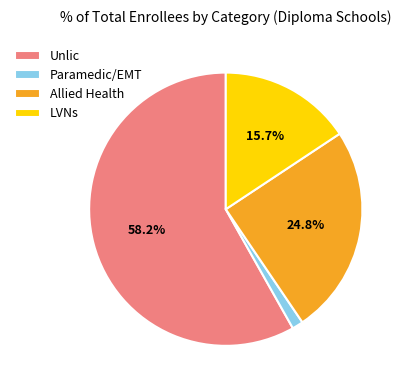

Between LVNs and Allied Health, which is larger?

Allied Health